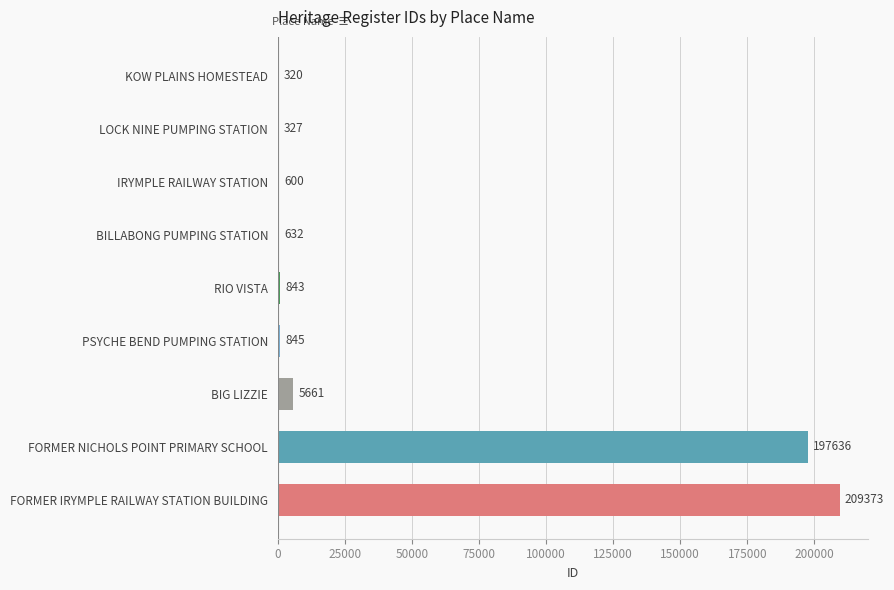

Read the value at BILLABONG PUMPING STATION.

632